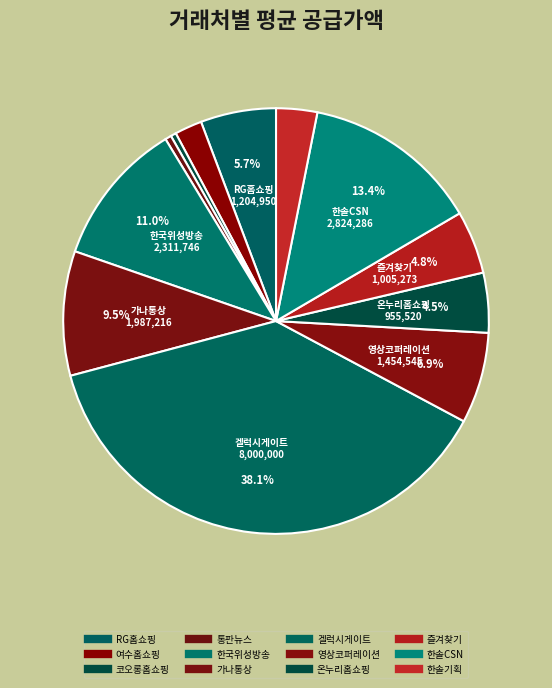

Rank the categories by value from lowest to highest.

코오롱홈쇼핑, 통판뉴스, 여수홈쇼핑, 한솔기획, 온누리홈쇼핑, 즐겨찾기, RG홈쇼핑, 영상코퍼레이션, 가나통상, 한국위성방송, 한솔CSN, 겔럭시게이트